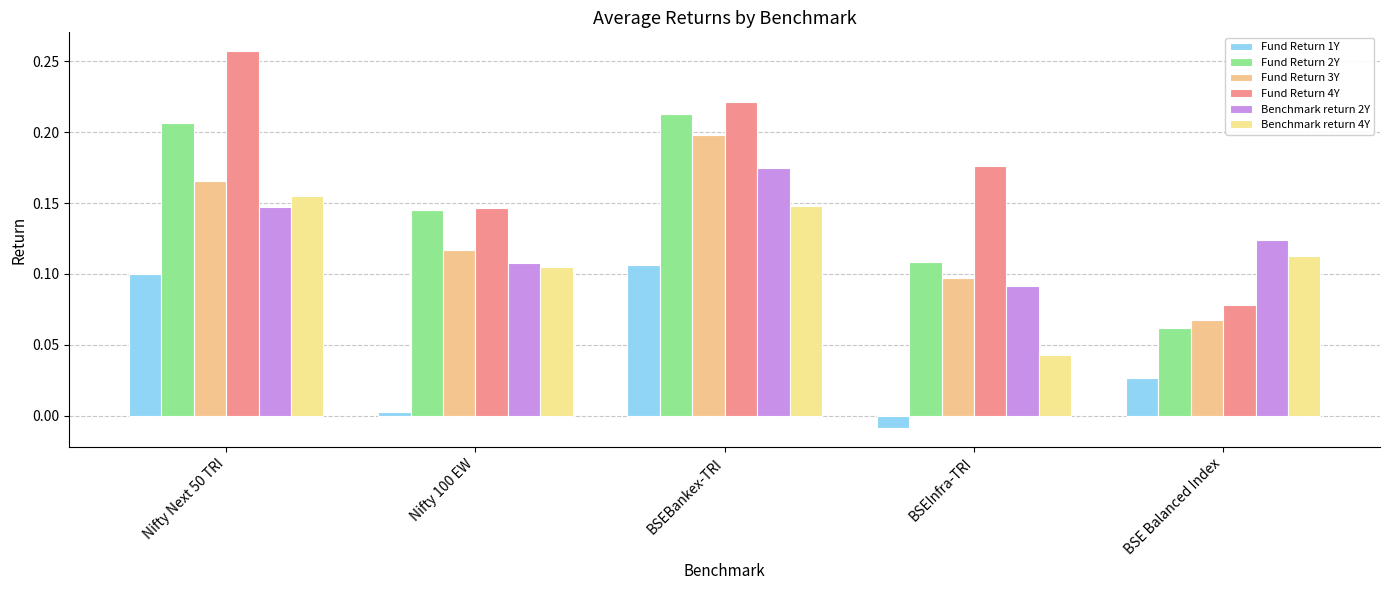

How many bars are there in each group?

6